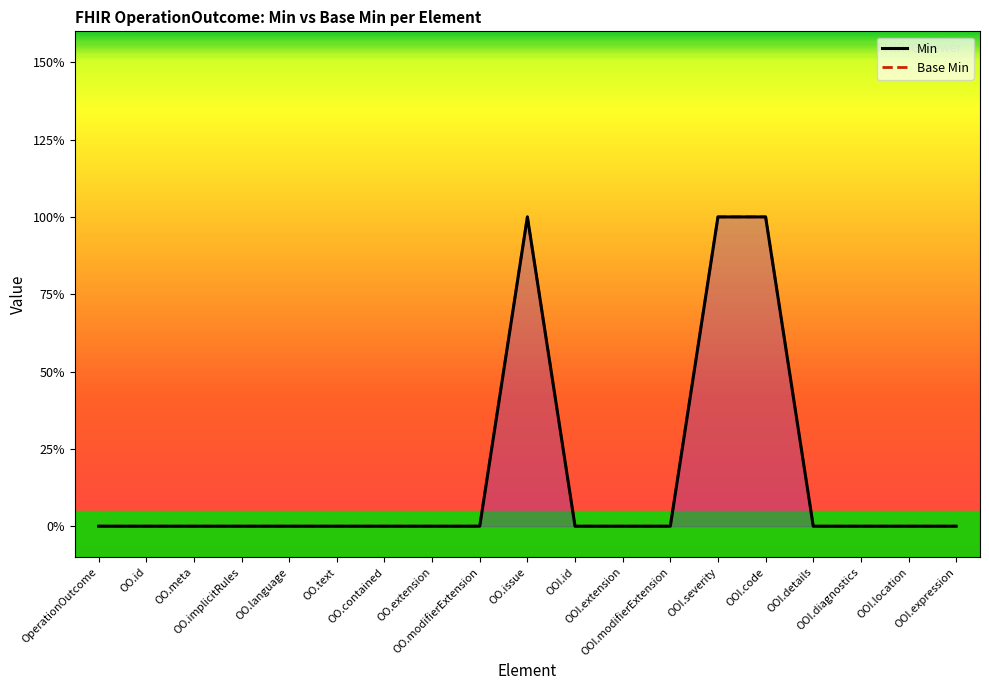

What is the label of the 13th point from the right?

OO.contained